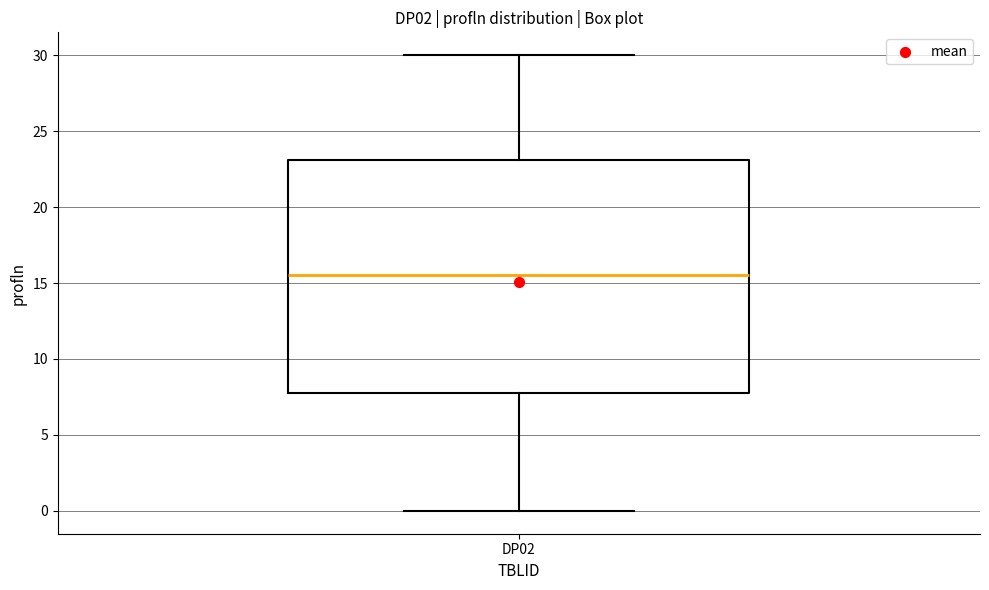

Where does the median line of the box for DP02 sit on the y-axis? The values are not printed on the chart, so give them approximately, as read against the axis.

15.5